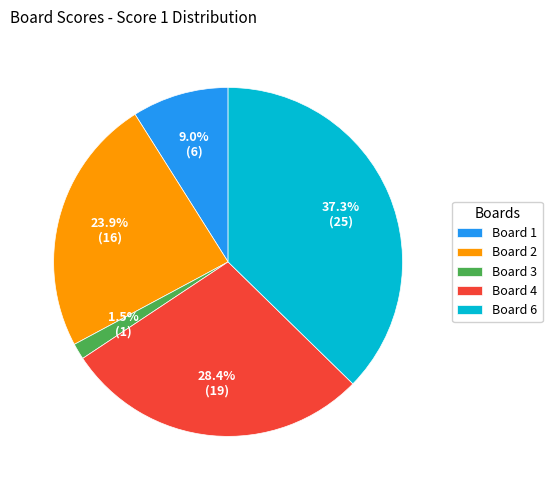

What is the largest slice in the pie chart?

Board 6